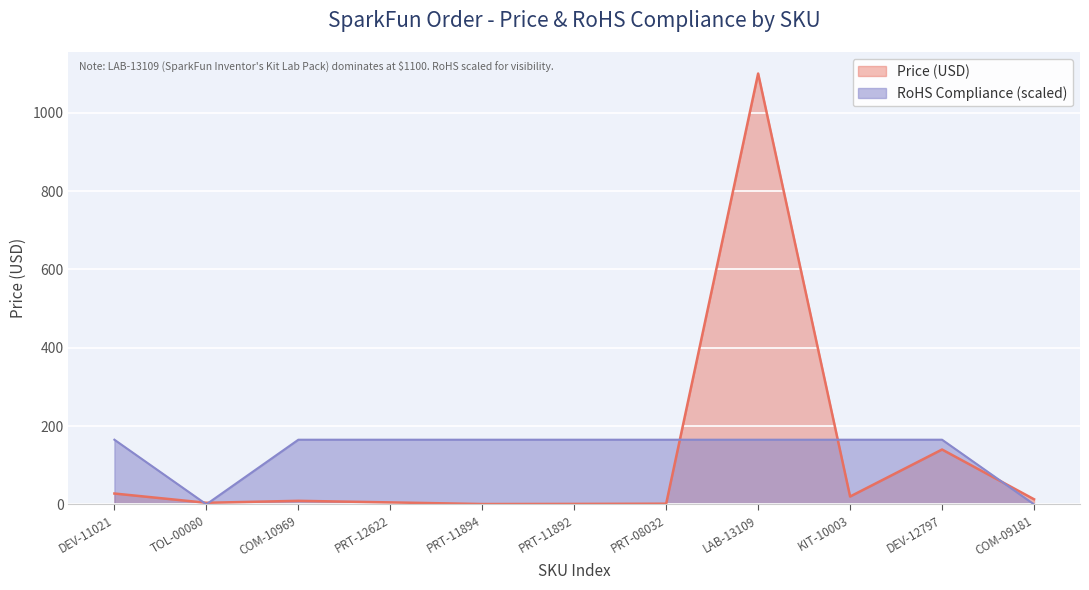

How many lines are shown in the chart?

2